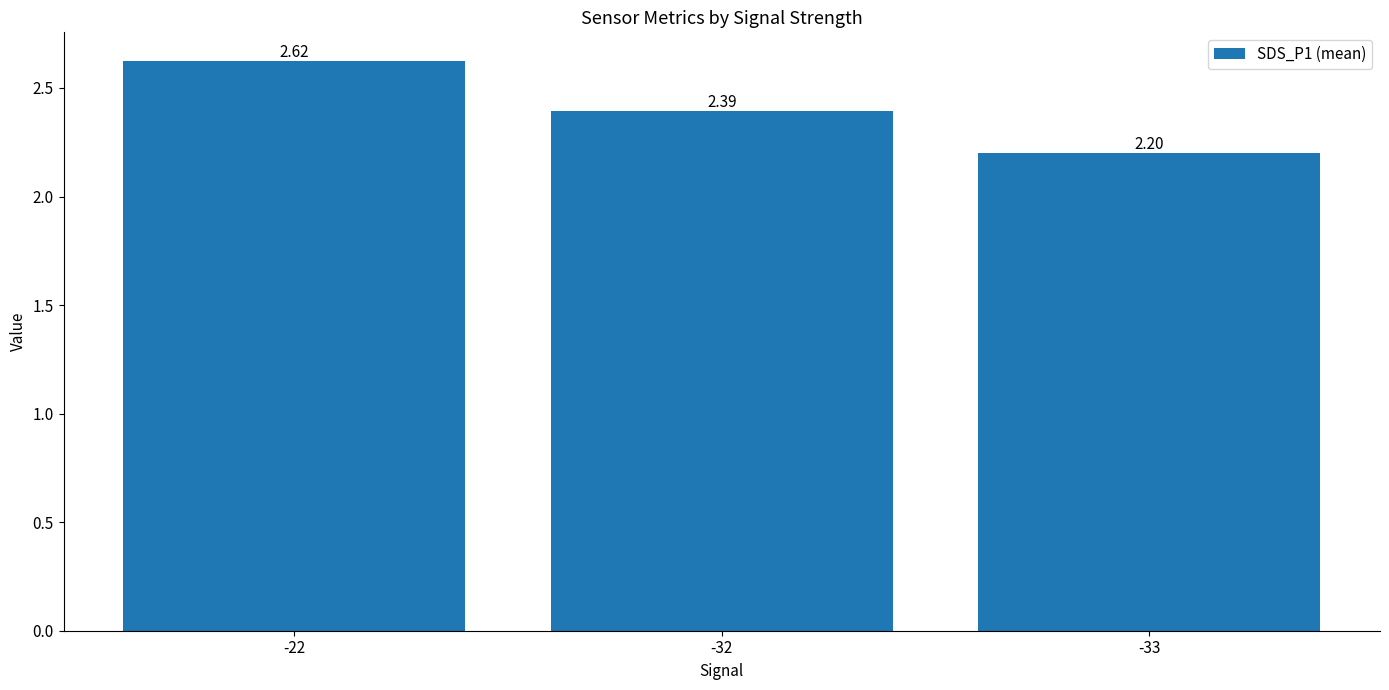

The chart shows a value of 3.6 at -33. True or false?

False